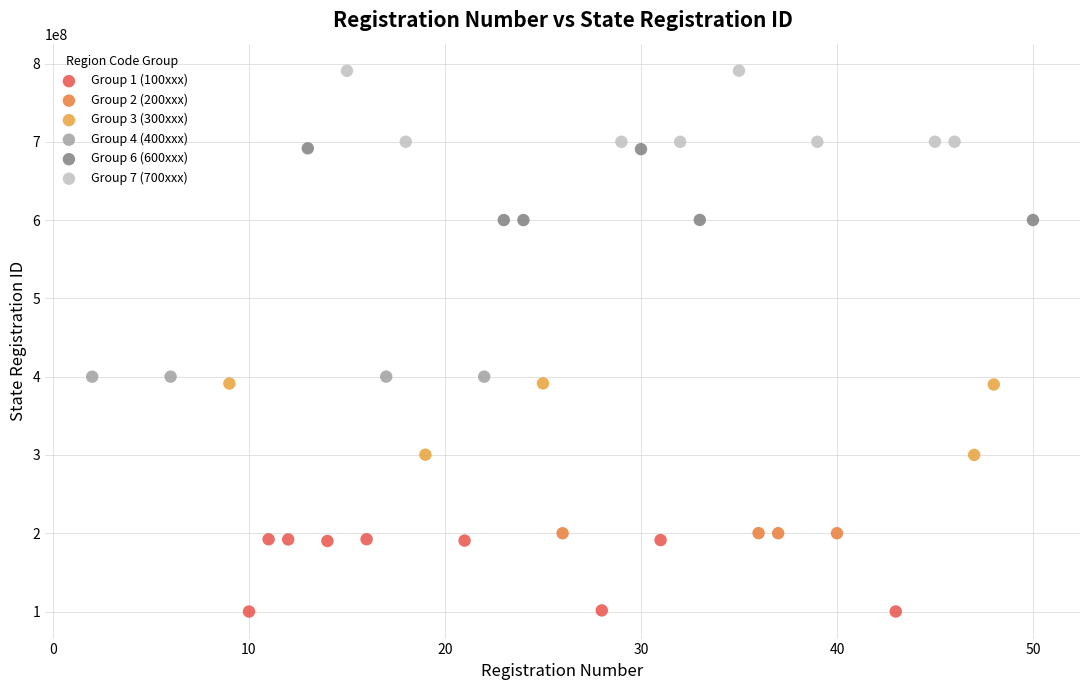

Which series reaches the minimum Y coordinate?

Group 1 (100xxx)